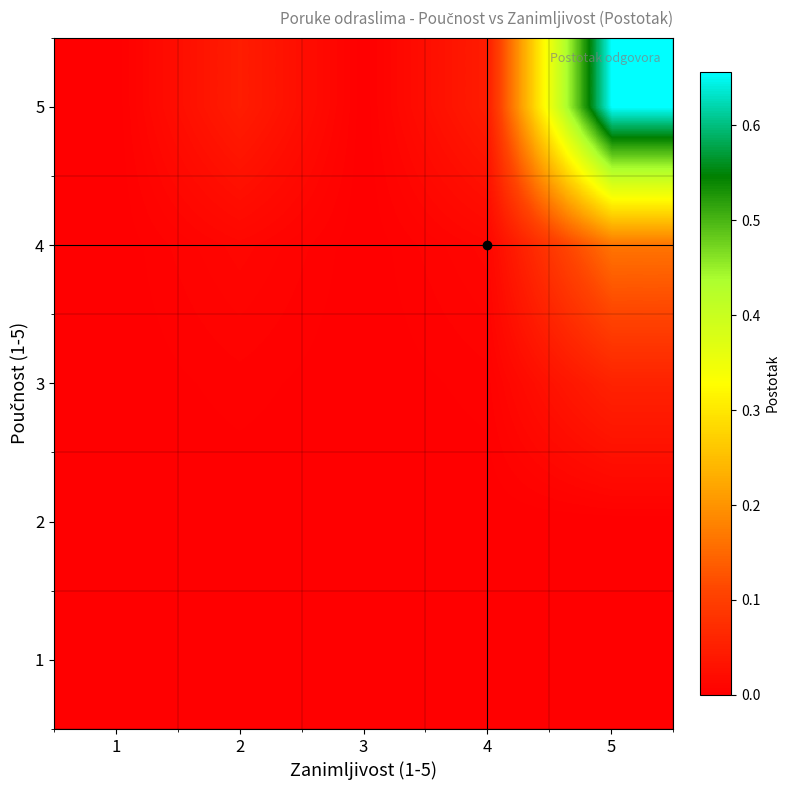

What is the maximum value shown in the chart?

0.7